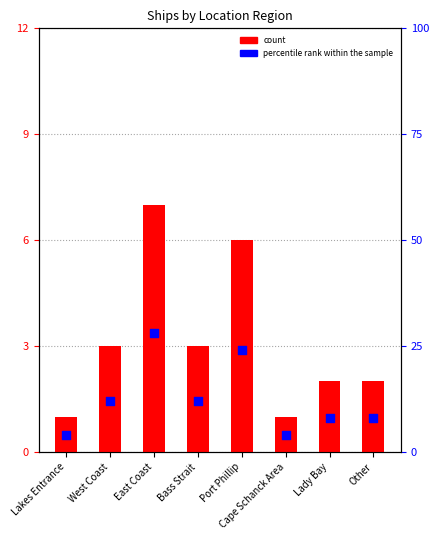

Which series has the largest total across all categories?

percentile rank within the sample